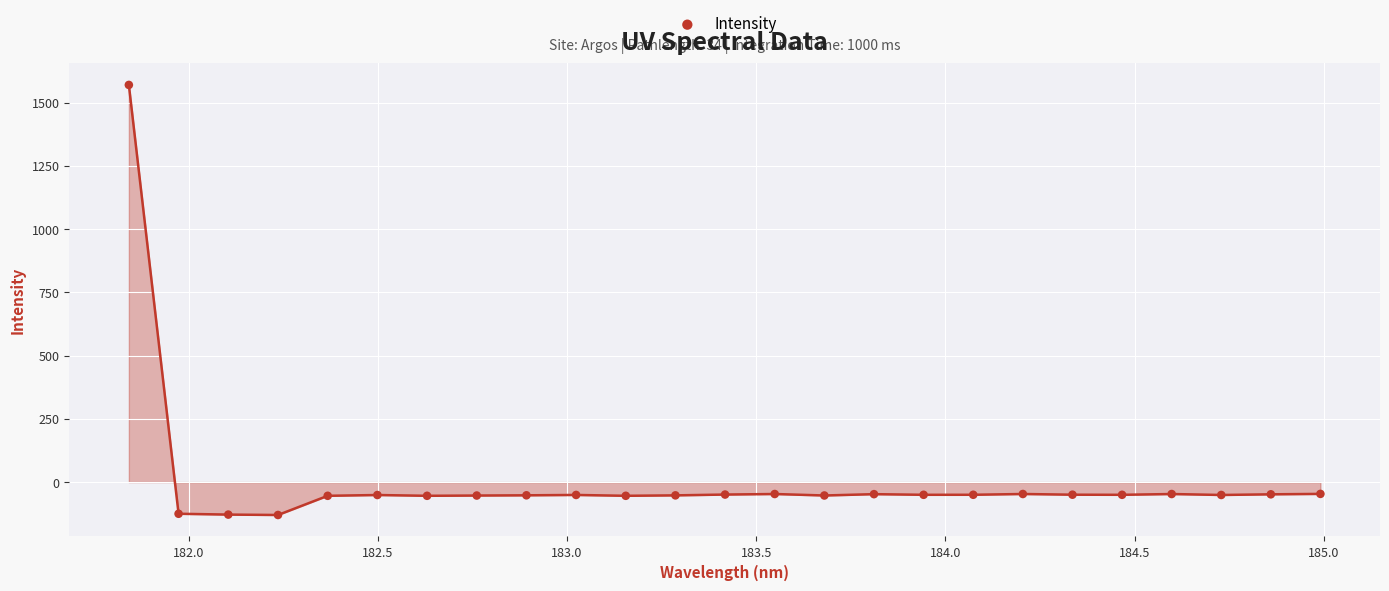

What is the range of Y values (max minus min)?

1700.9